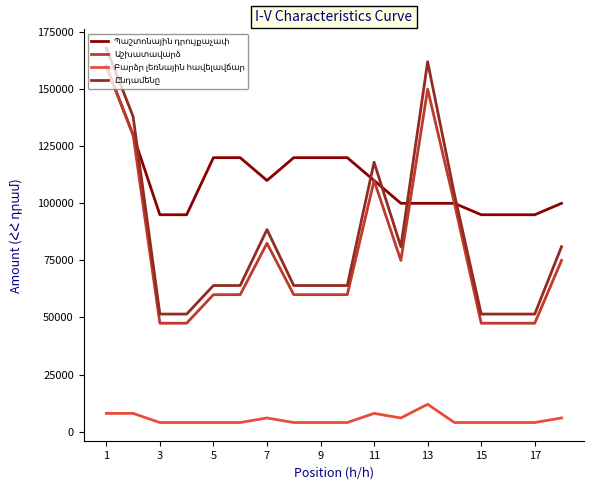

What is the maximum value shown in the chart?

168000